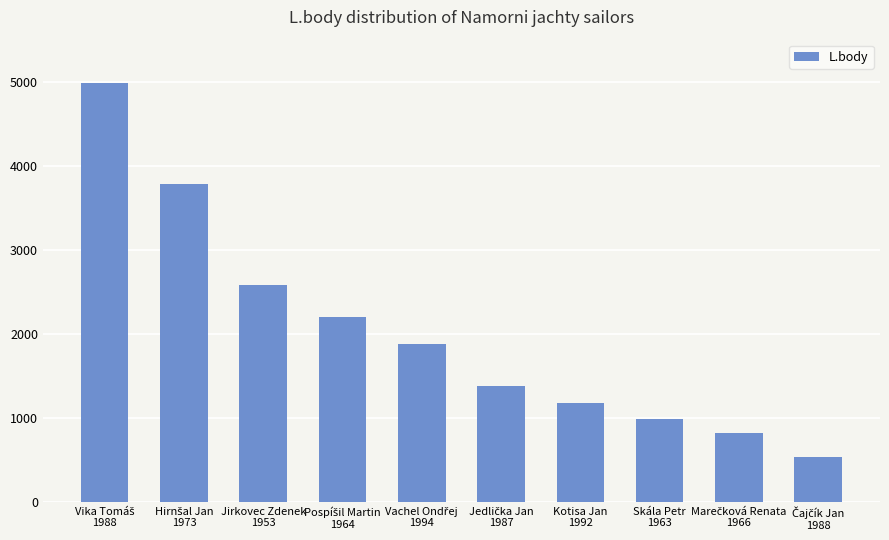

What is the value of the 3rd bar from the left?

2580